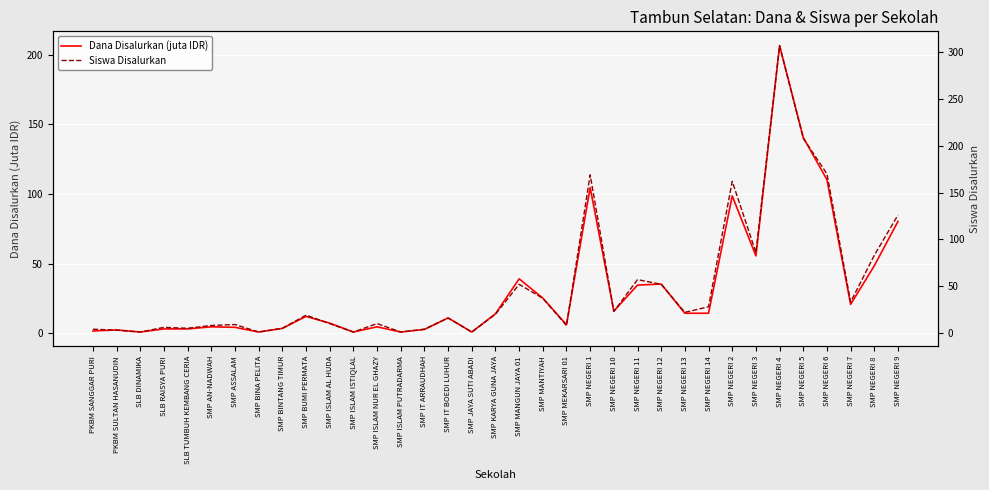

Count the number of categories in the chart.

35